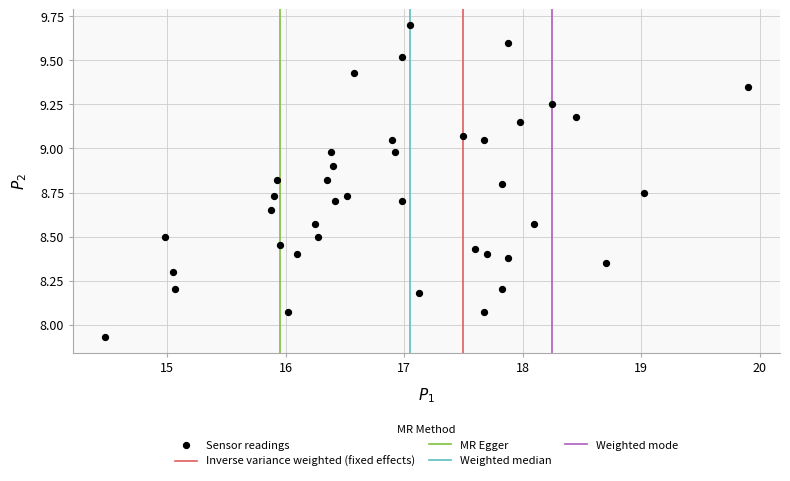

What is the range of Y values (max minus min)?

1.8